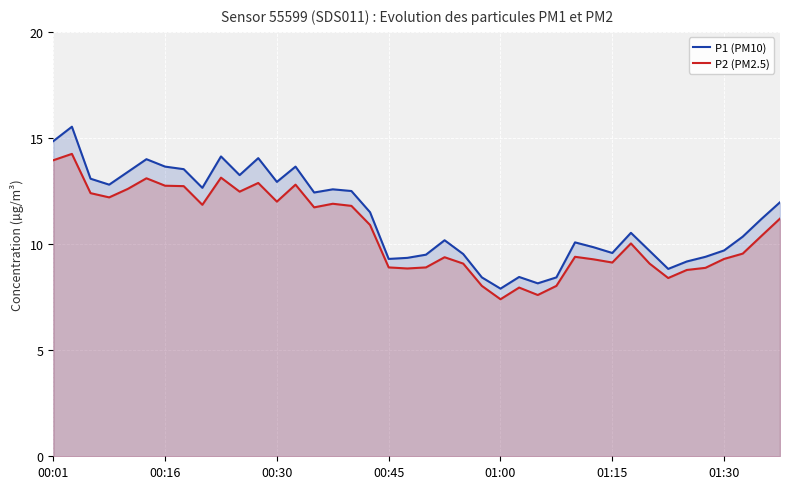

What is the difference between the maximum and minimum values in the P1 (PM10) series?

7.6